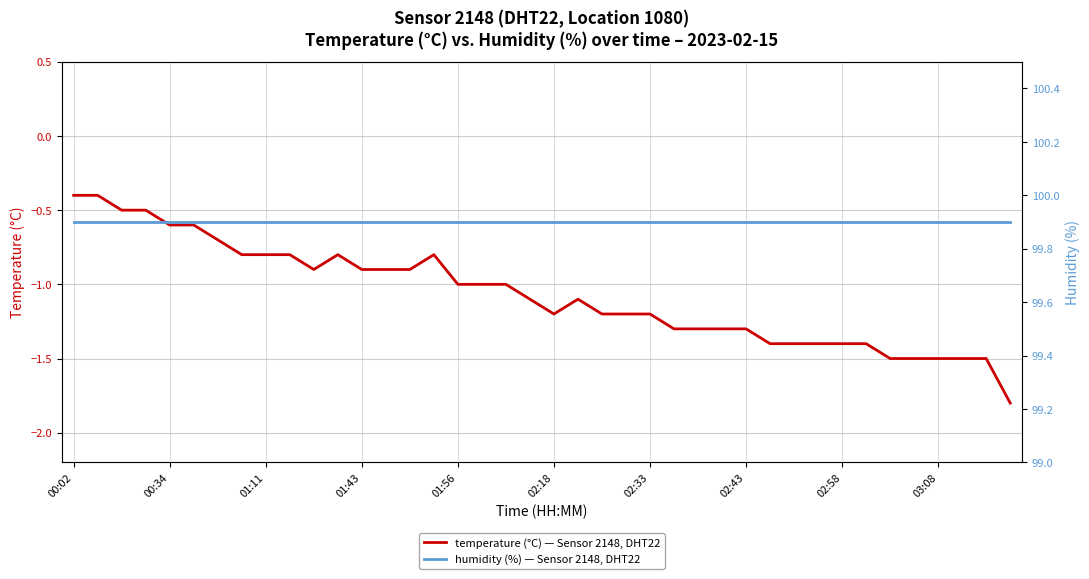

At how many categories does at least one series exceed 94?

40